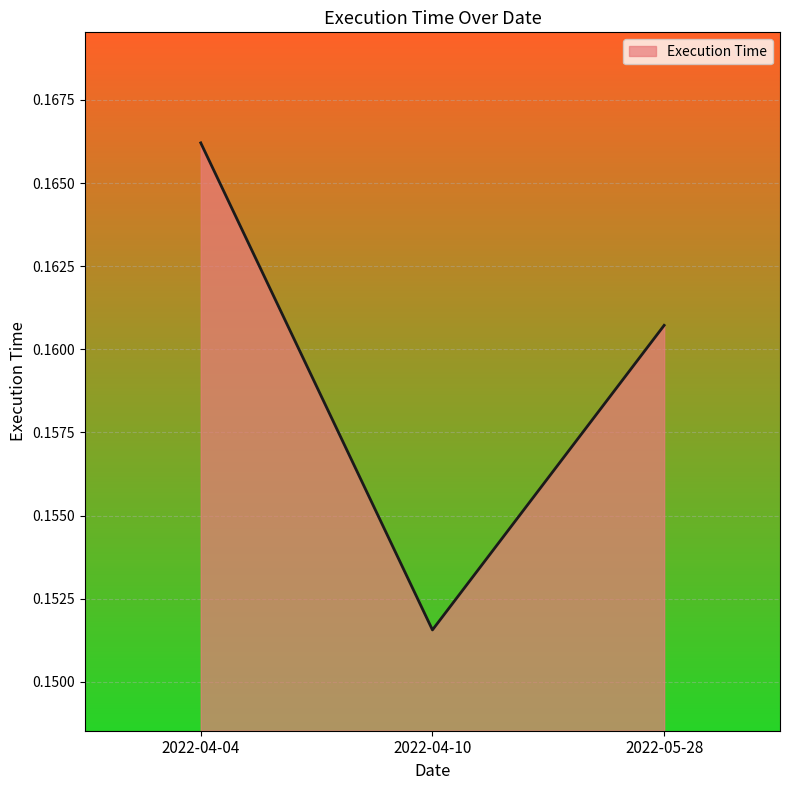

The chart shows a value of 0.3 at 2022-04-10. True or false?

False